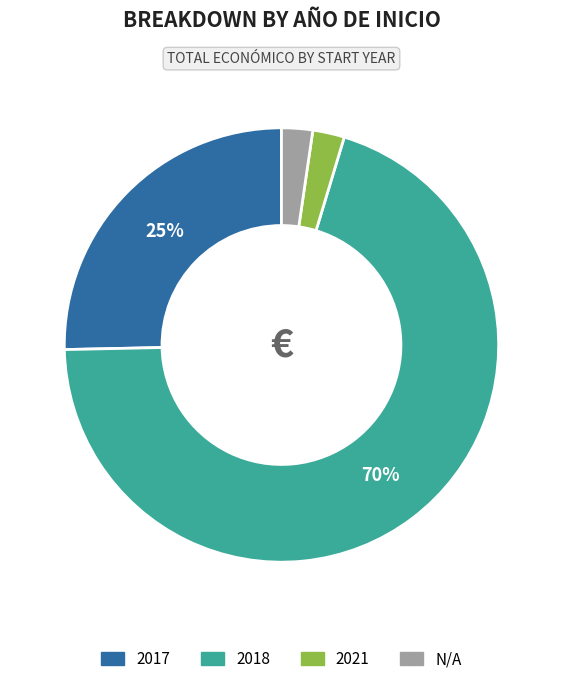

To the nearest percent, what is the average slice percentage?

25%